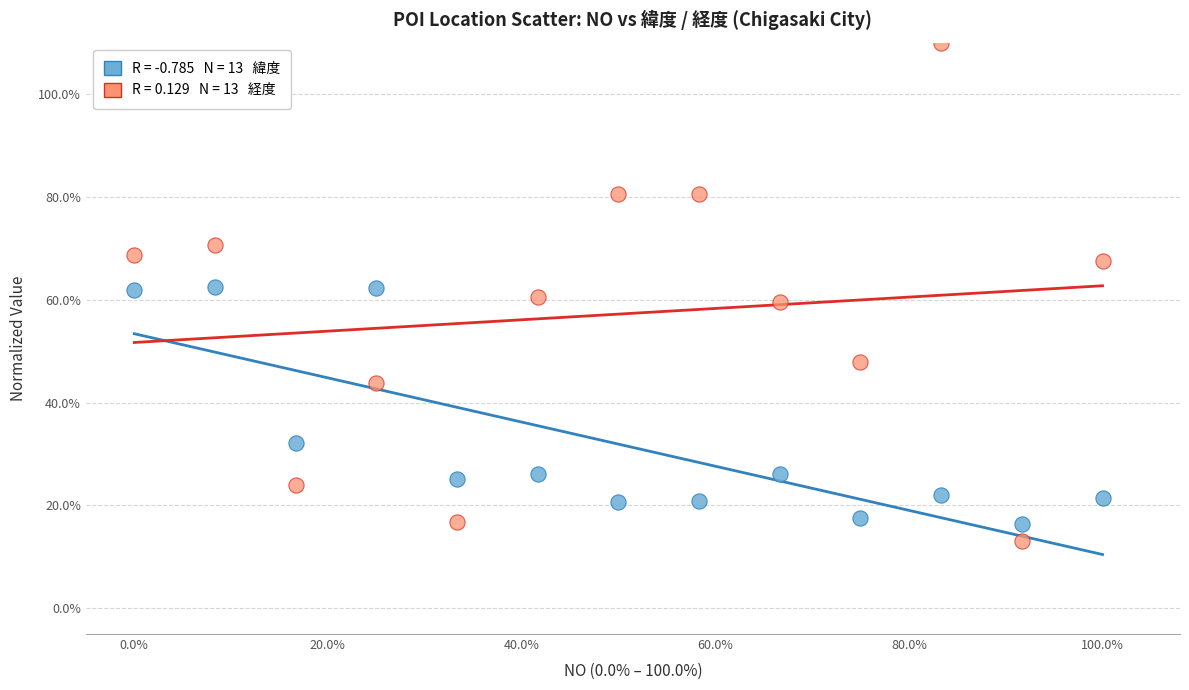

Across all data points, what is the range of X values (max minus min)?

100.0